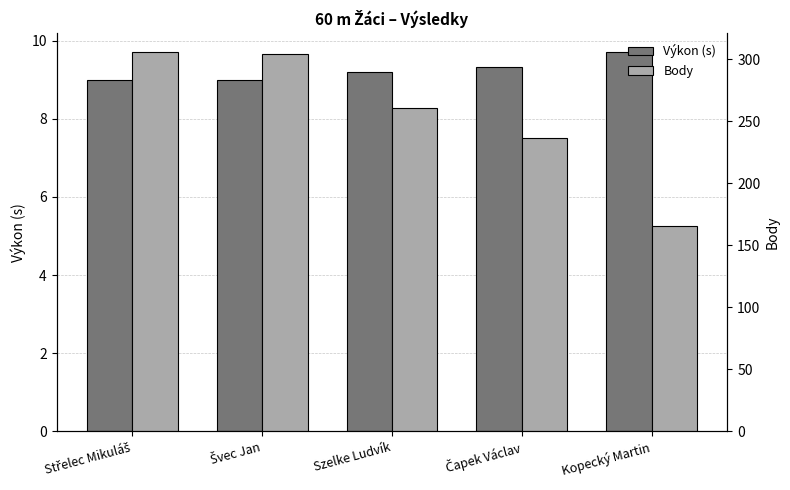

Count the number of categories in the chart.

5